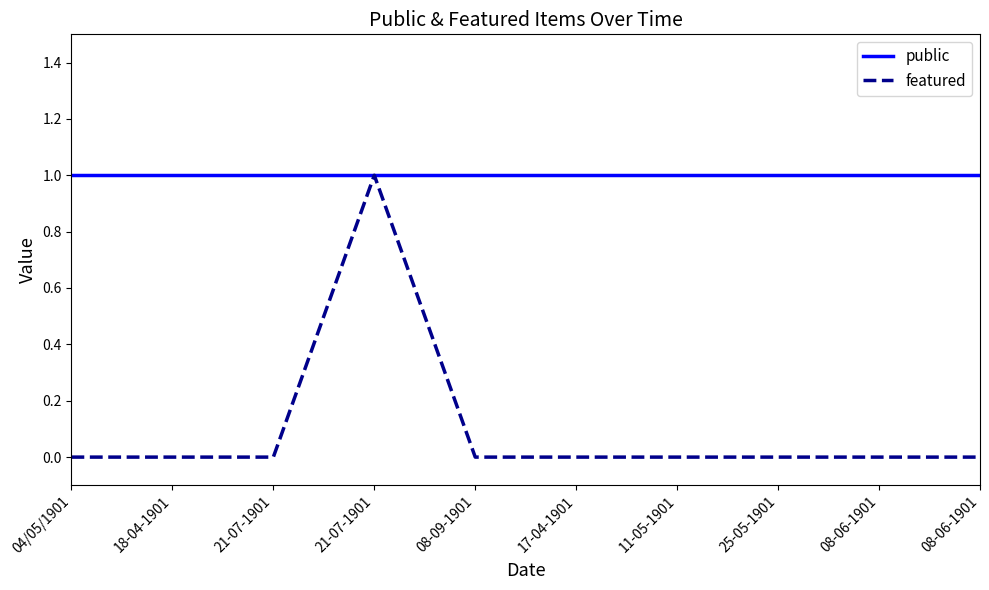

What are all the series names shown in the legend?

public, featured